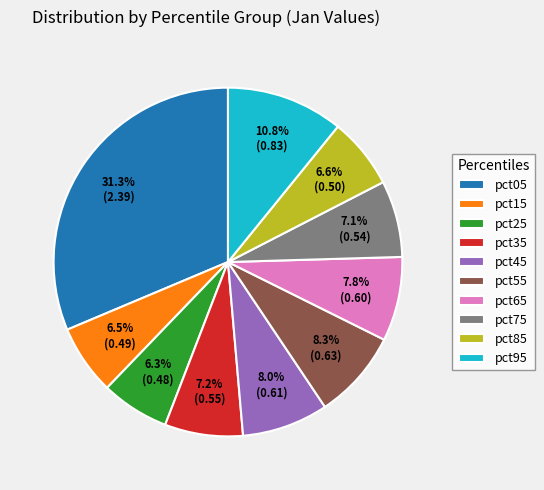

Between pct95 and pct55, which is larger?

pct95